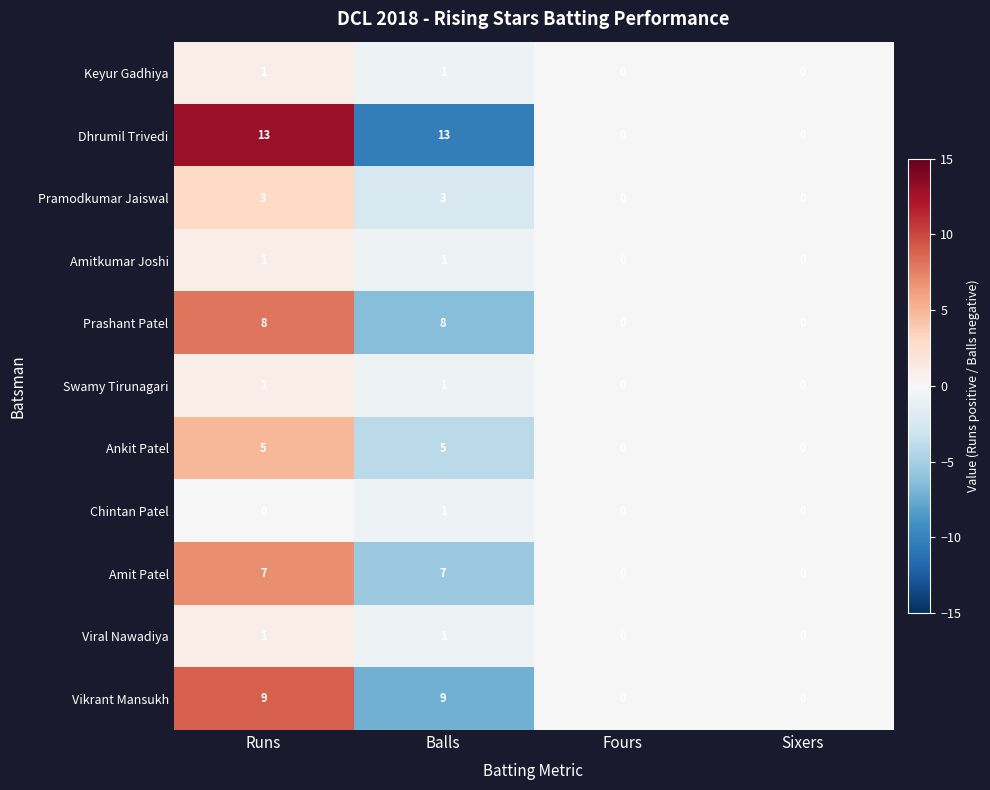

What is the maximum value shown in the chart?

13